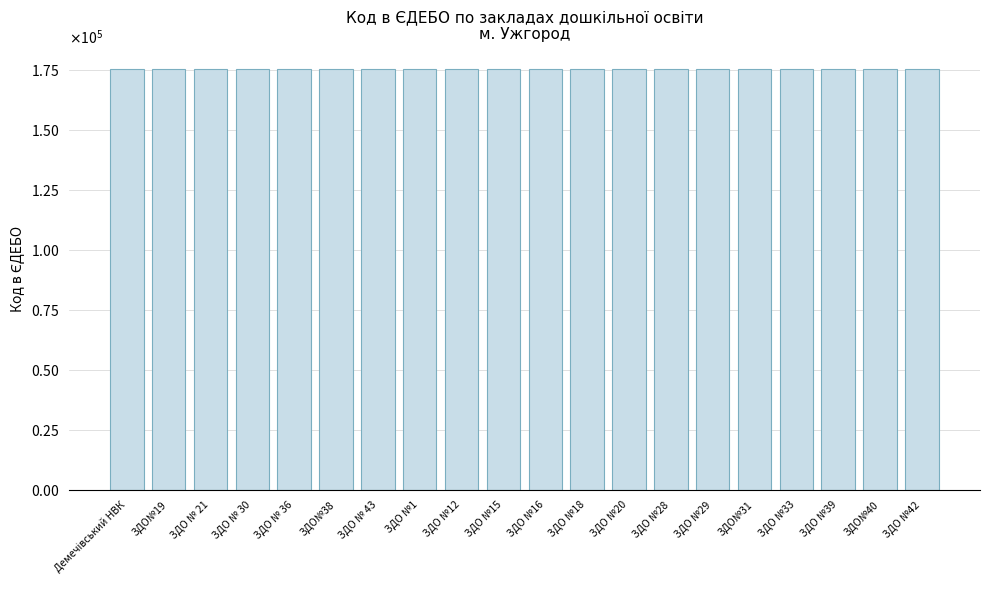

Reading right to left, list all the values displayed in this chart.

175511	175510	175509	175506	175505	175503	175502	175499	175497	175496	175495	175494	175489	175512	175508	175507	175504	175500	175498	175434